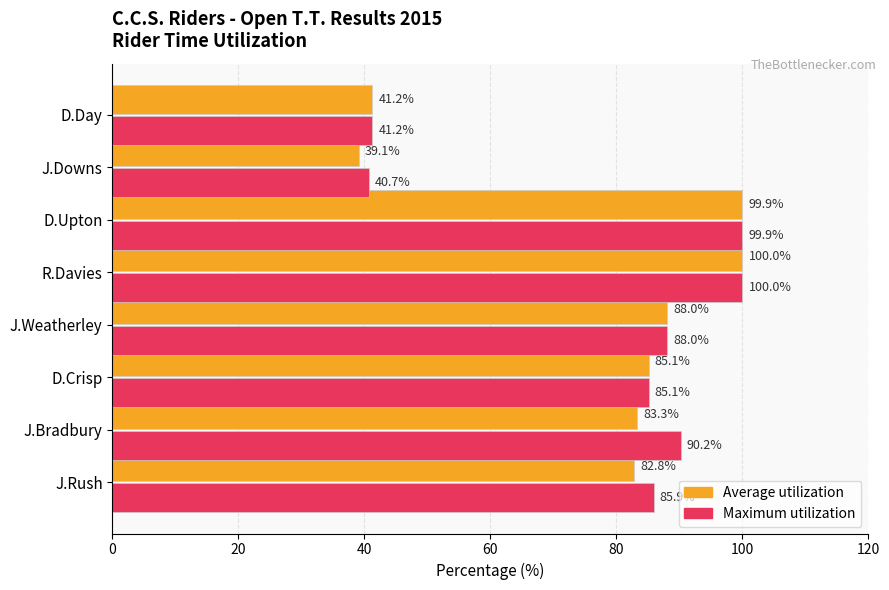

List the series in order of their overall mean, lowest first.

Average utilization, Maximum utilization